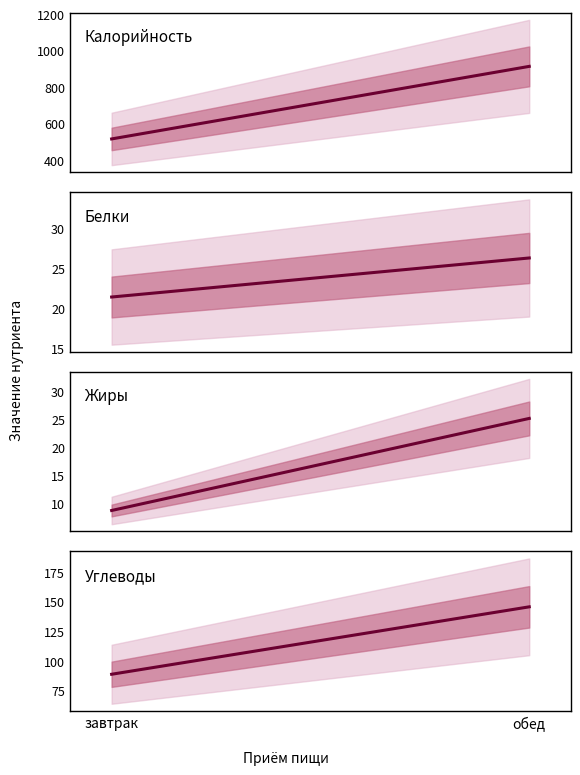

What is the difference between the highest and lowest values at завтрак?

506.0